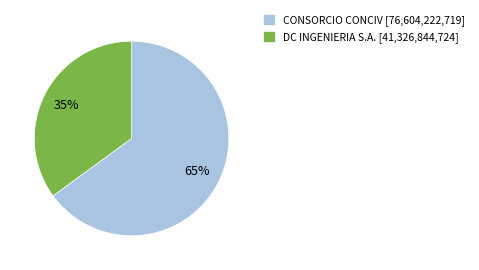

What is the smallest slice in the pie chart?

DC INGENIERIA S.A.